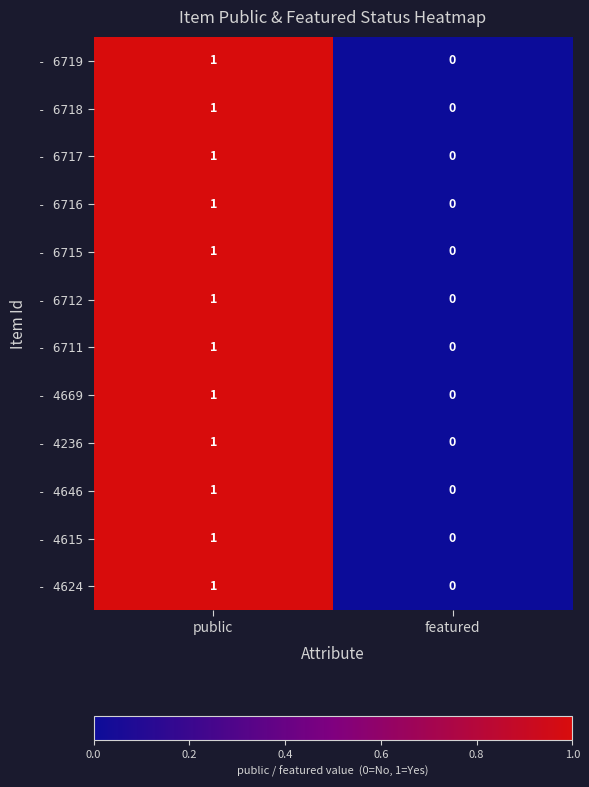

True or false: - 6715 has a value of 0 at featured.

True